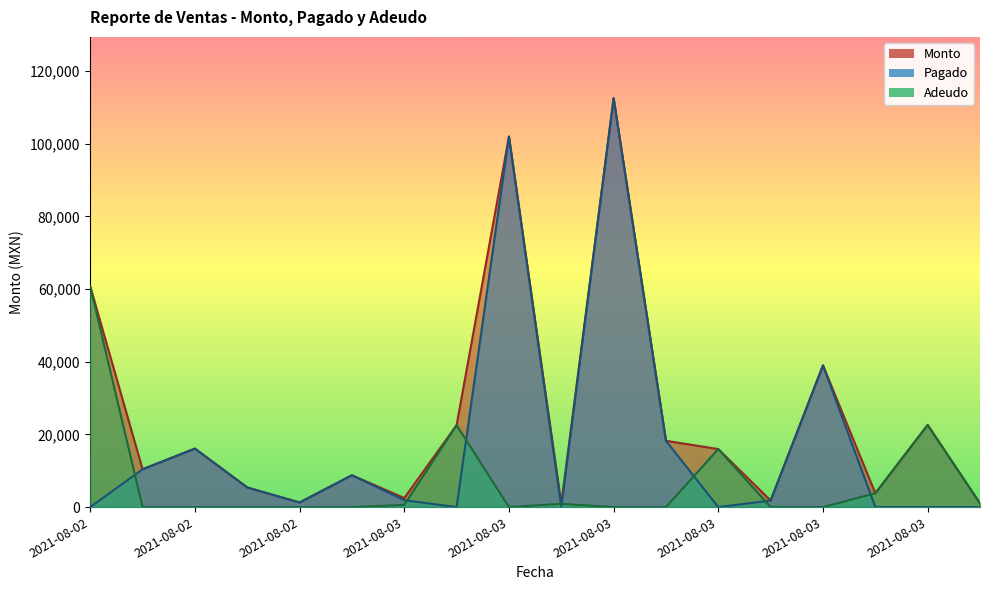

List the series in order of their overall mean, lowest first.

Adeudo, Pagado, Monto